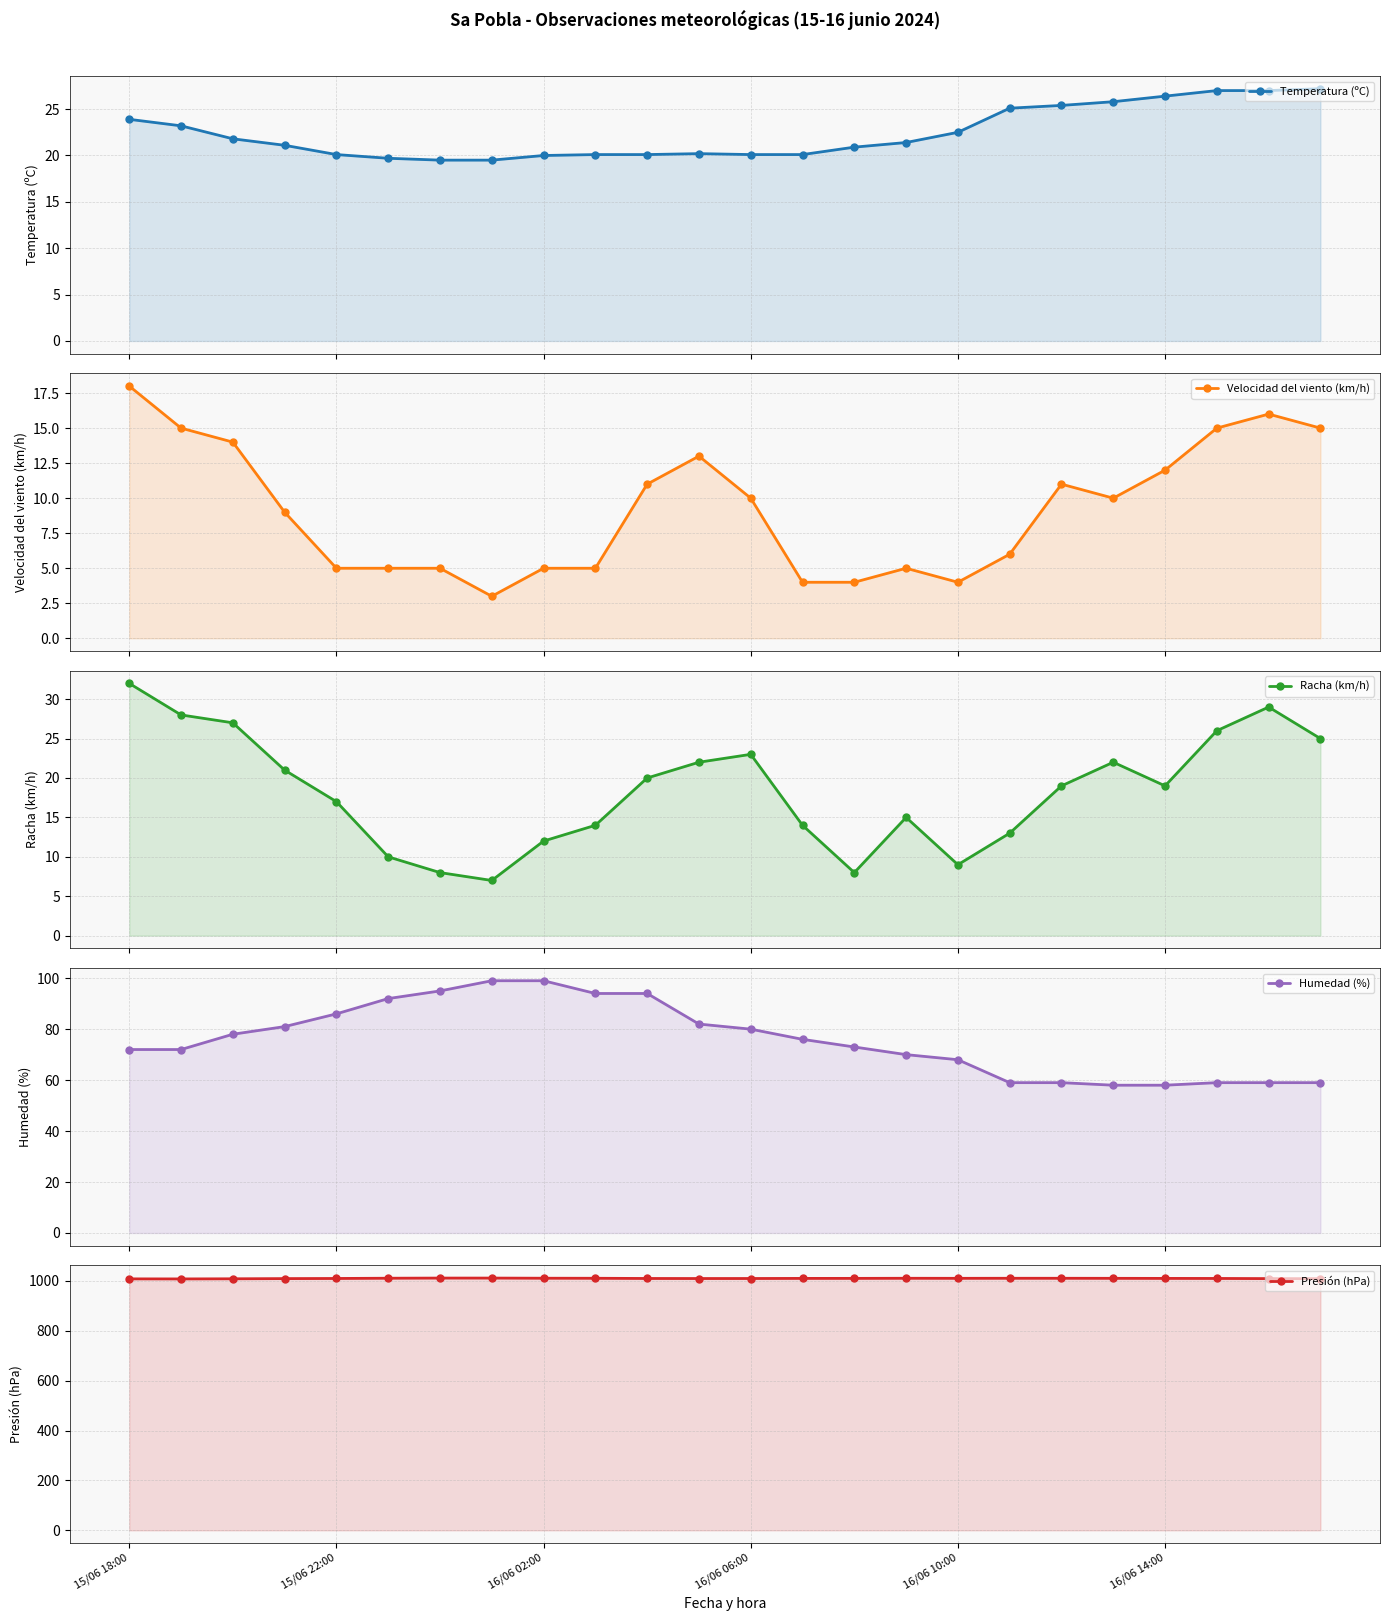

Which series changed the most between 12 and 15?

Humedad (%)